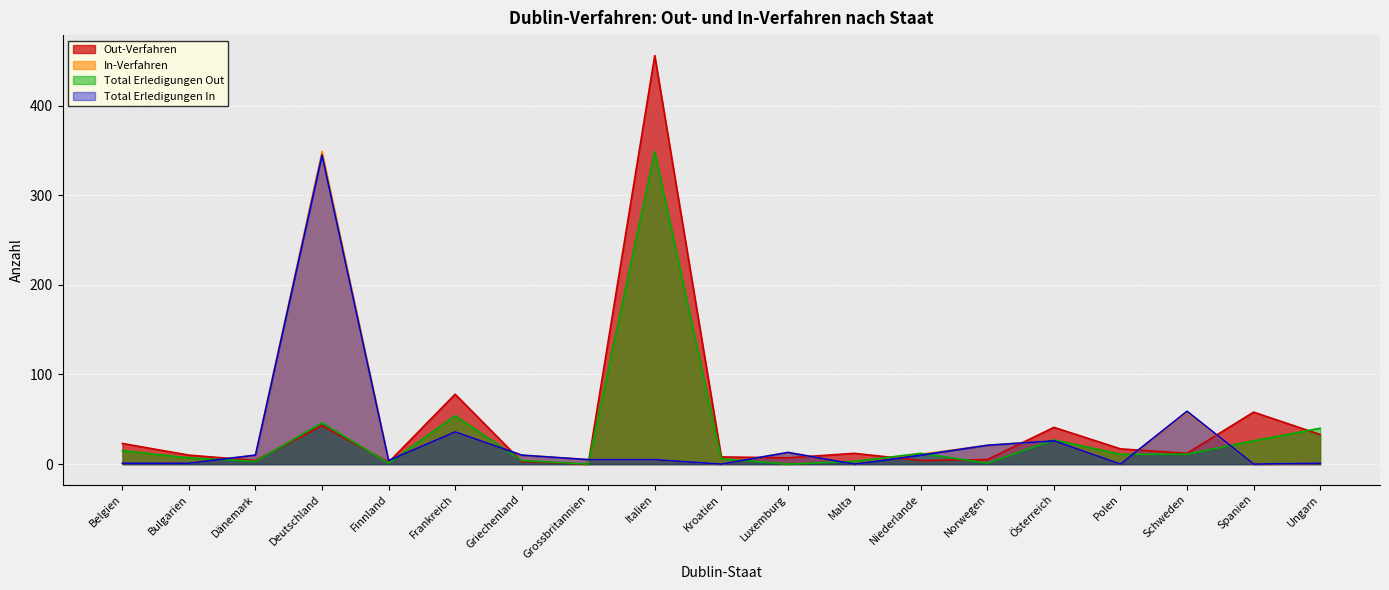

Which series ends up on top after the final intersection of Total Erledigungen Out and In-Verfahren?

Total Erledigungen Out